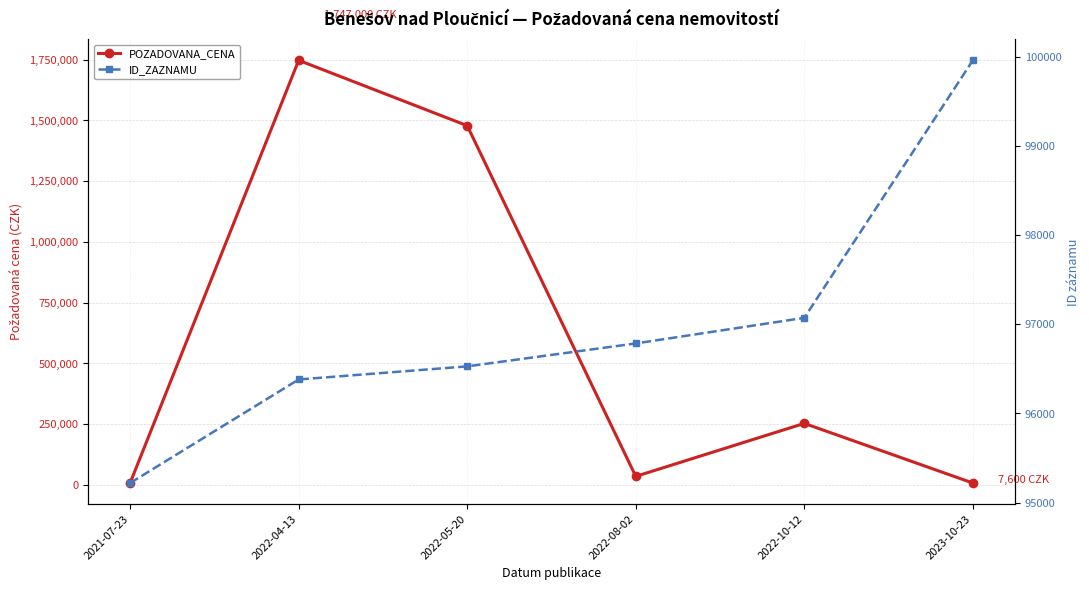

List the series in order of their overall mean, highest first.

POZADOVANA_CENA, ID_ZAZNAMU